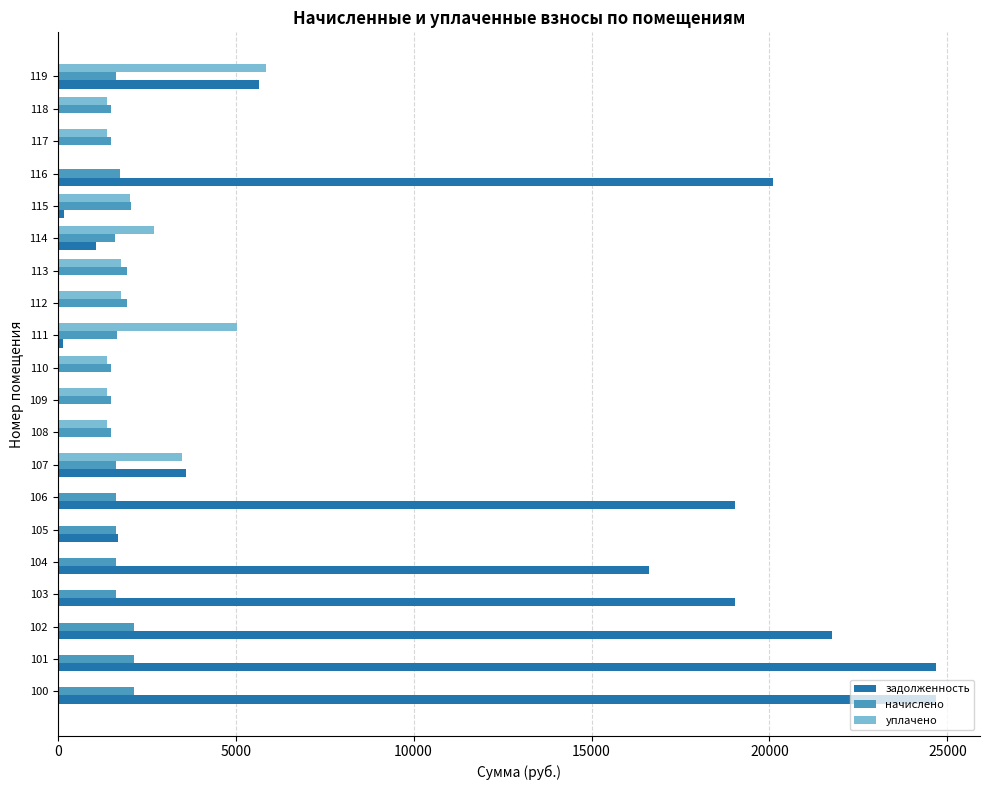

What is the sum of all задолженность values?

158202.0